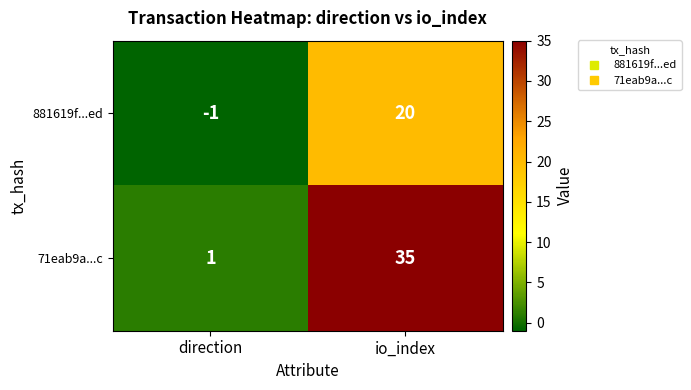

At how many categories does at least one series exceed 9?

1